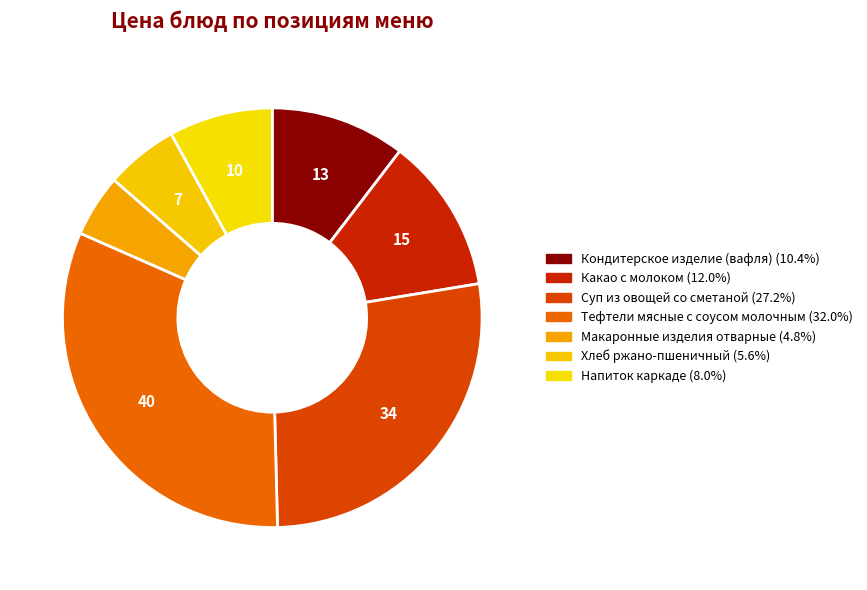

How many slices are in this pie chart?

7